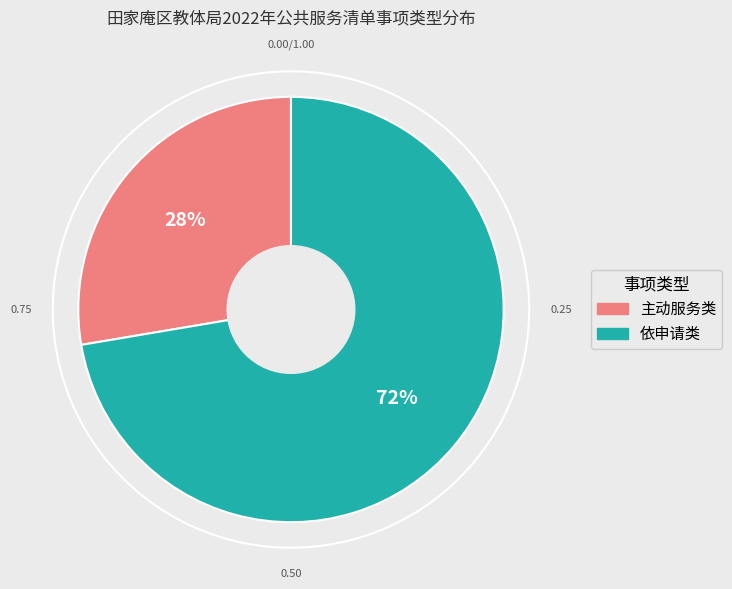

Which slice is the largest?

依申请类